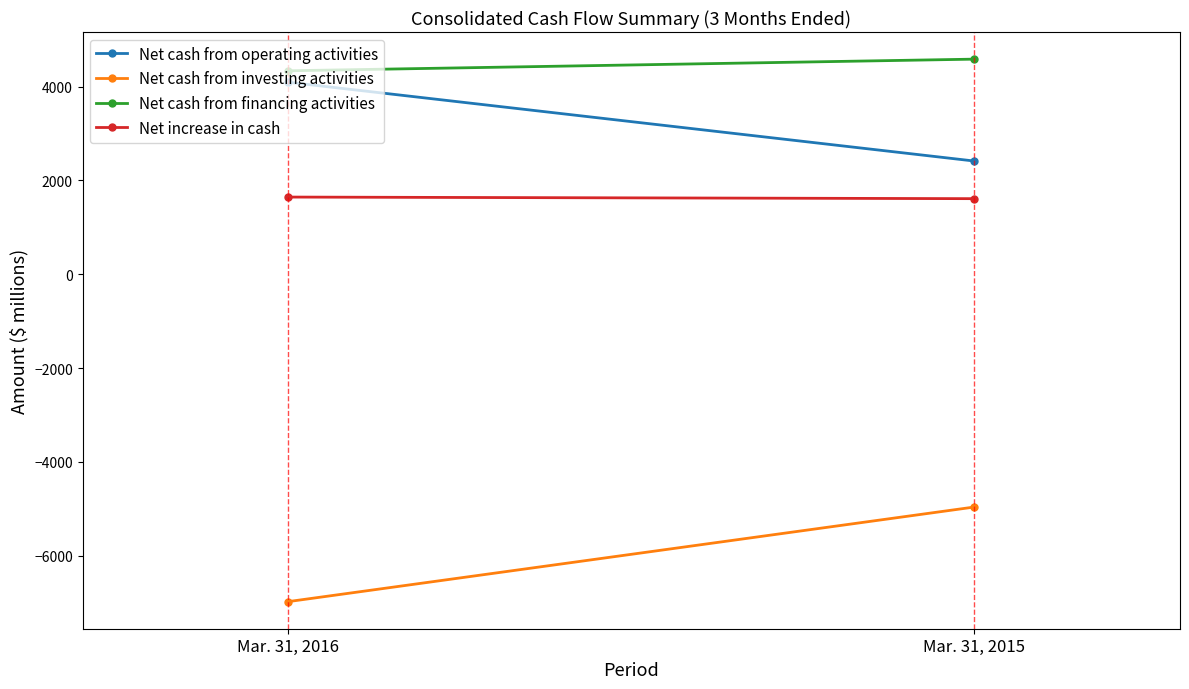

How many data points does each series have?

2